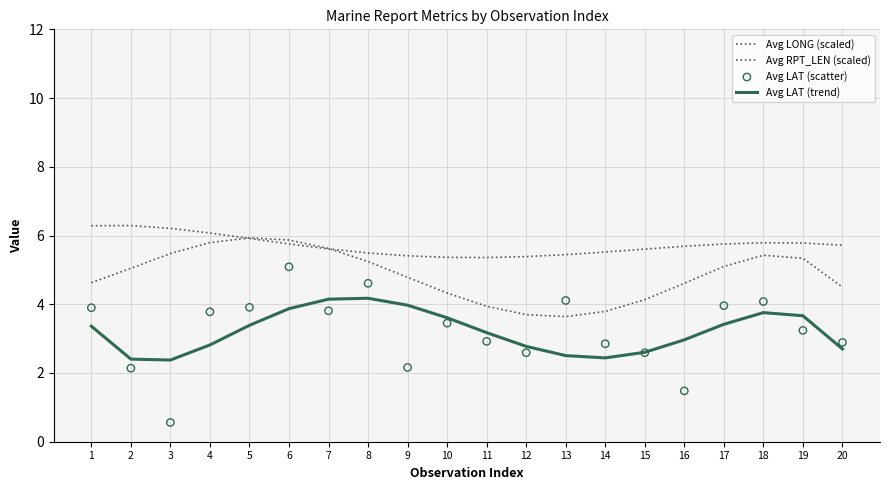

What are all the series names shown in the legend?

Avg LONG (scaled), Avg RPT_LEN (scaled), Avg LAT (trend), Avg LAT (scatter)